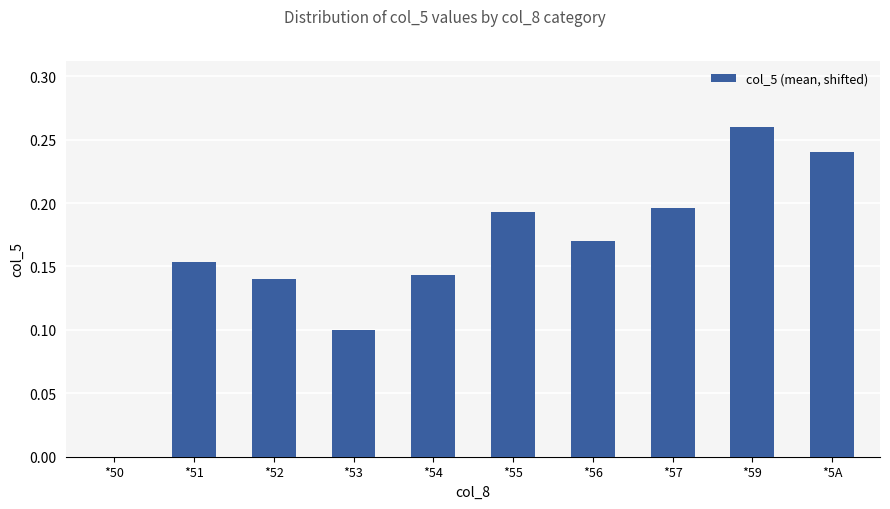

What is the sum of all values?

1.6